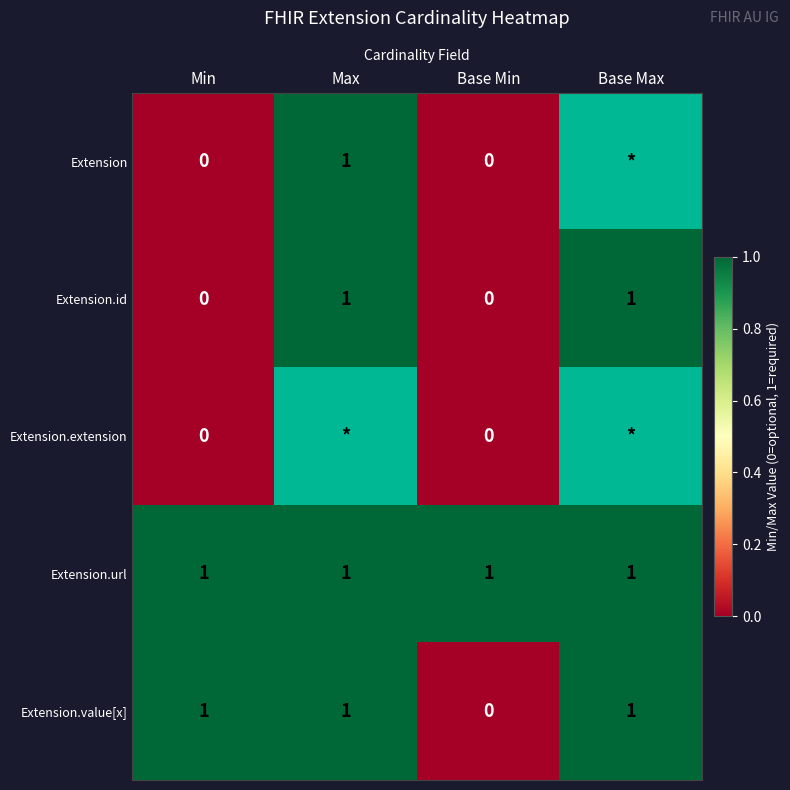

How many data points does each series have?

4